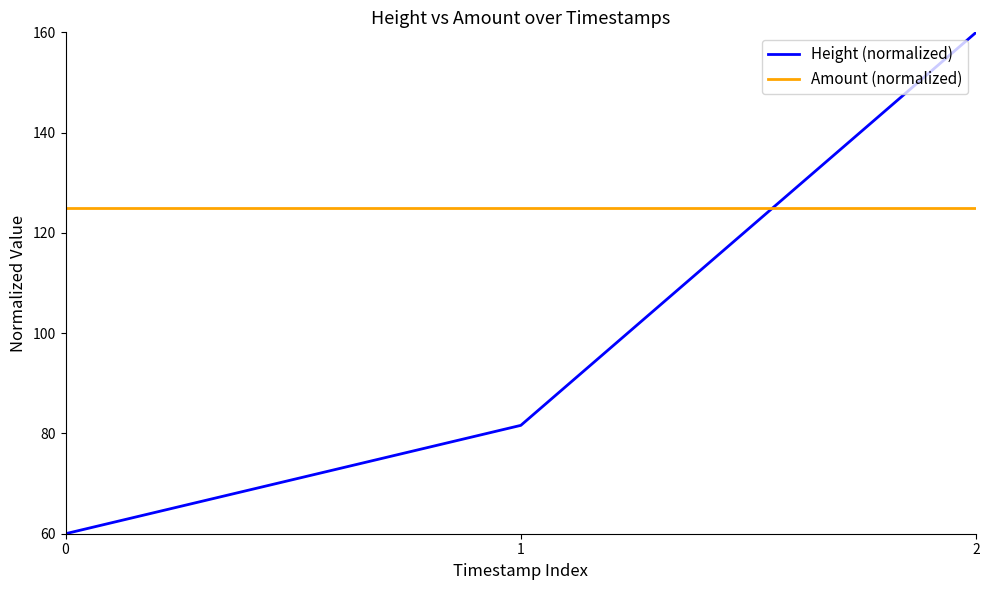

How many lines are shown in the chart?

2